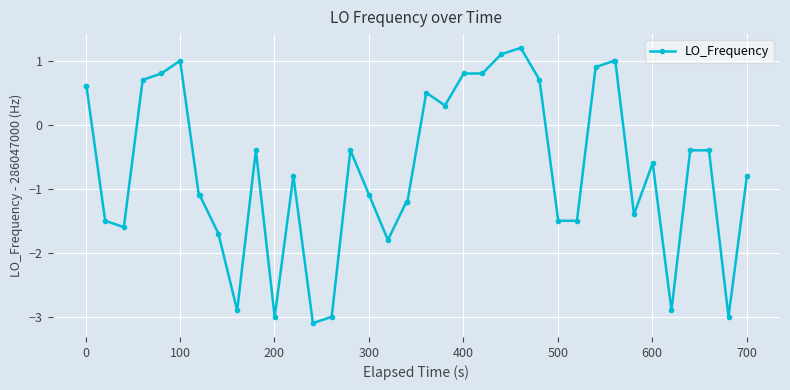

What is the value of the 39th point from the left?

-3.0